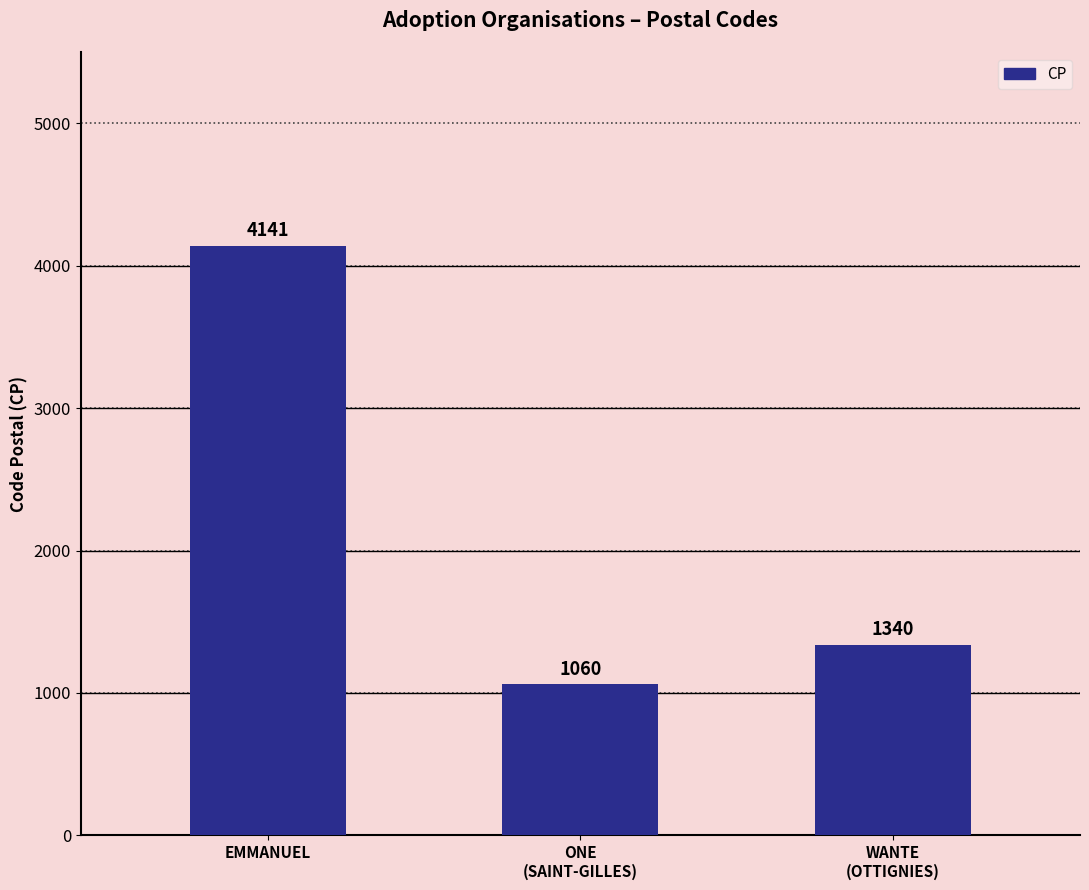

Are the bars horizontal?

No